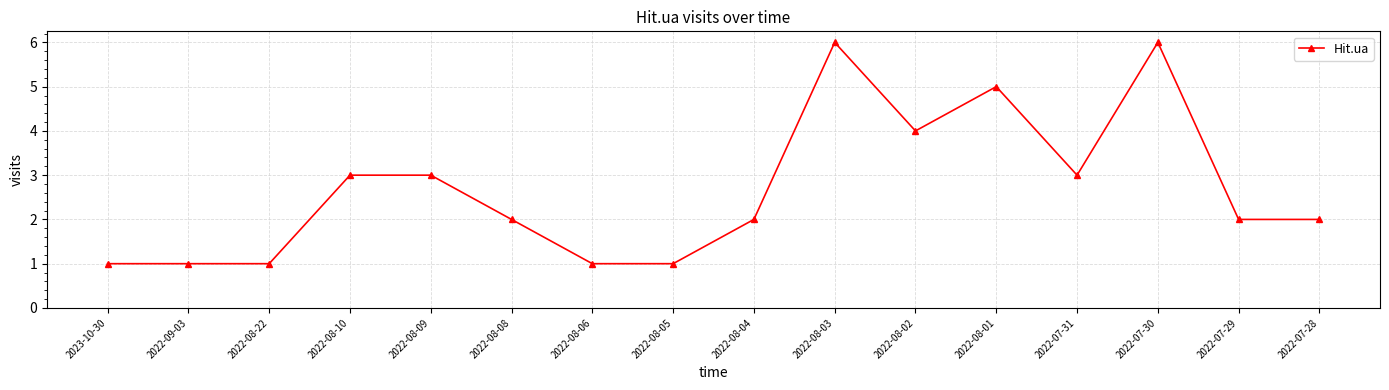

The value at 2022-09-03 is 1. True or false?

True